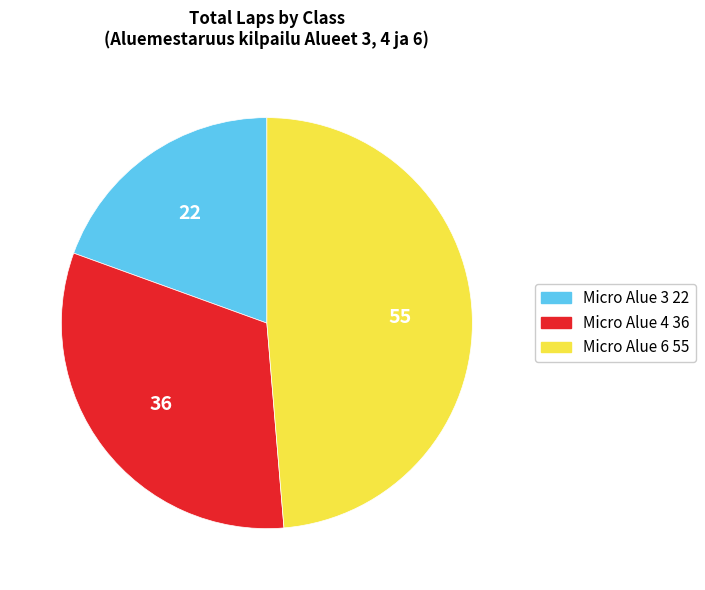

Is there a majority slice in this chart?

No